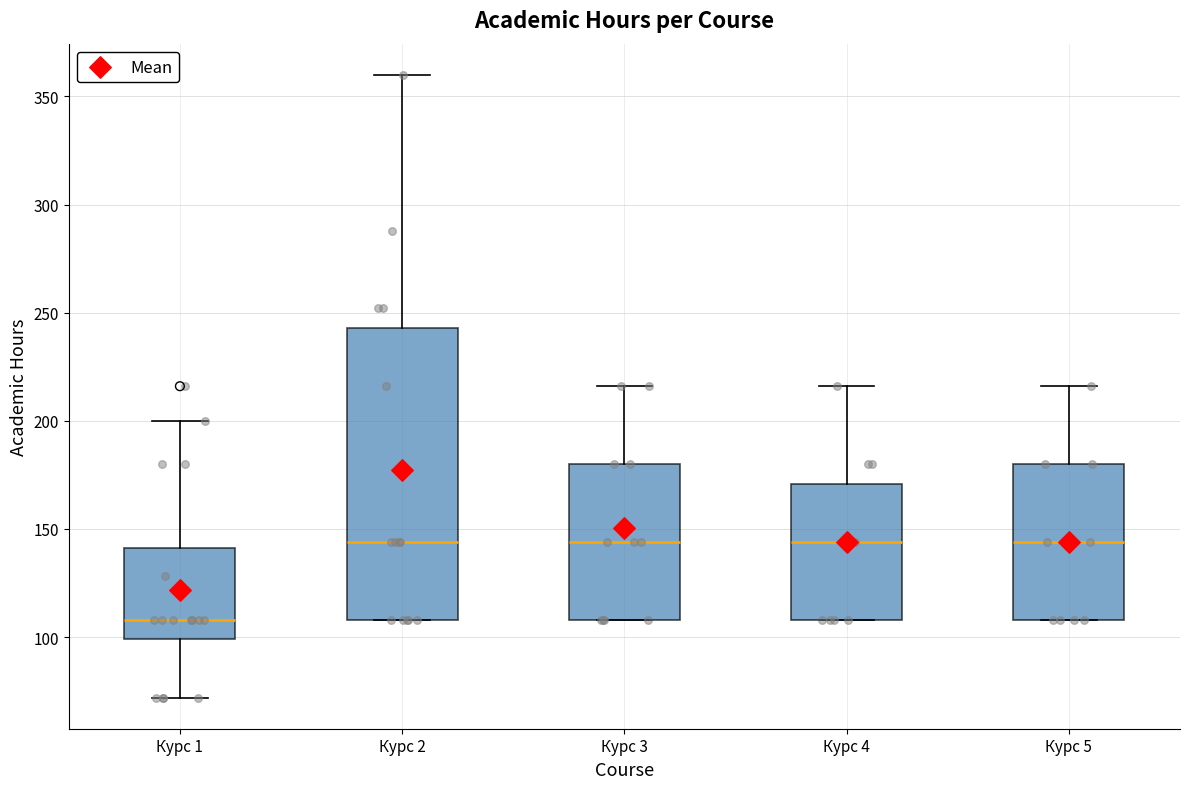

Reading left to right, transcribe this box plot: for each box, give where its median line is, the range the box spans, and where its two whiskers end, as read against the y-axis. The values are not printed on the chart, so give them approximately, as read against the axis.

Курс 1: median 110, box 100 to 140, whiskers 70 to 200
Курс 2: median 145, box 110 to 245, whiskers 110 to 360
Курс 3: median 145, box 110 to 180, whiskers 110 to 215
Курс 4: median 145, box 110 to 170, whiskers 110 to 215
Курс 5: median 145, box 110 to 180, whiskers 110 to 215